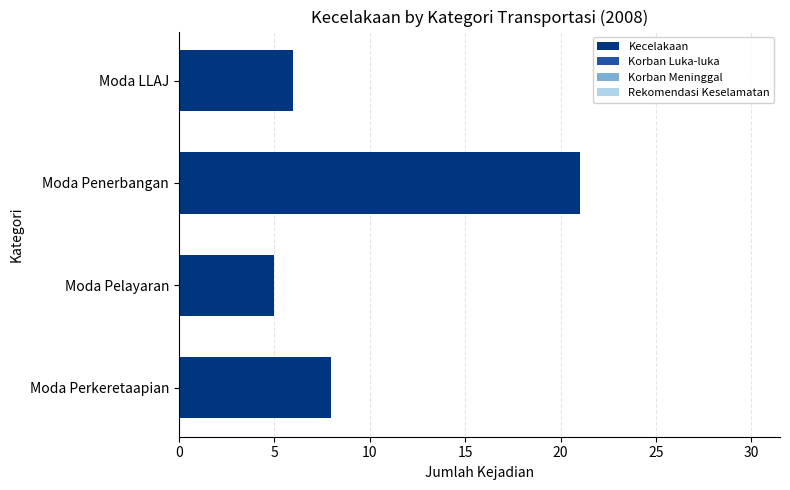

What is the maximum value shown in the chart?

21